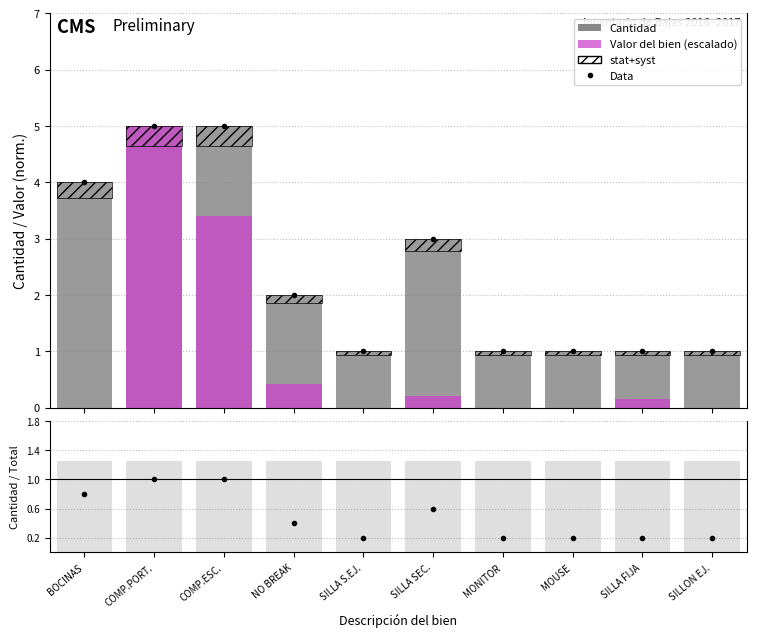

Are the bars horizontal?

No